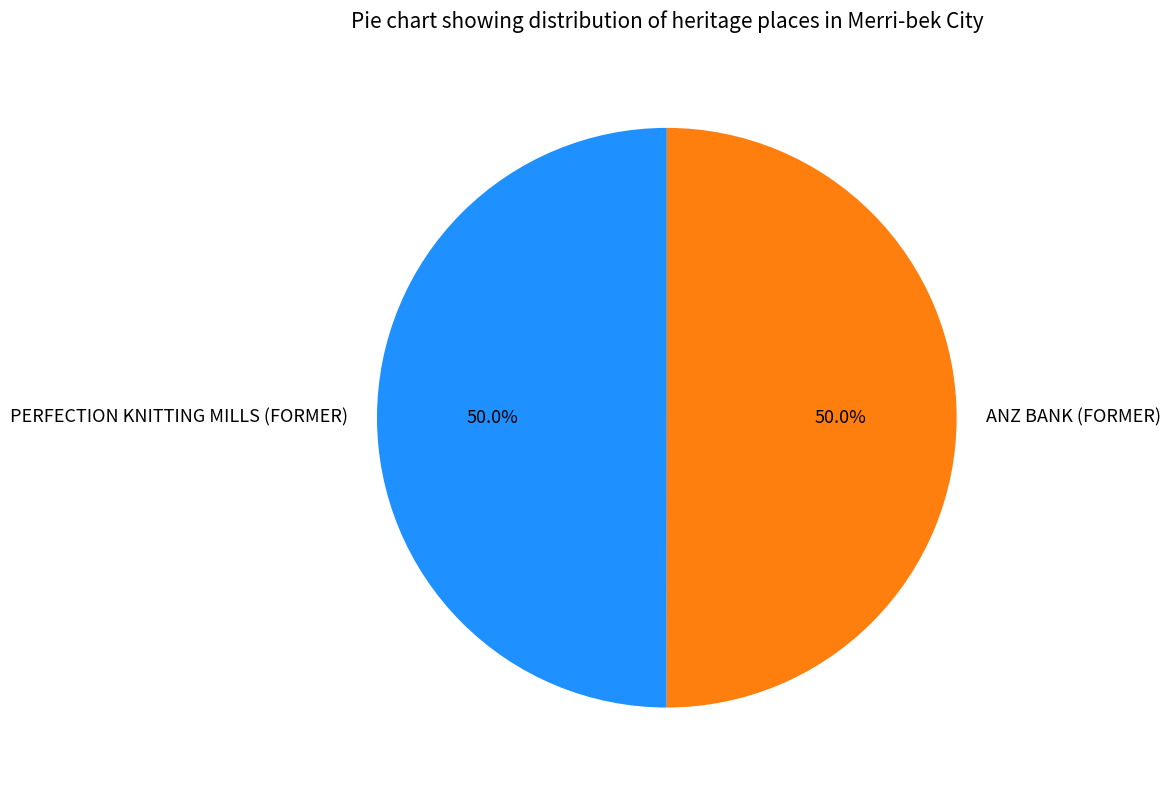

What percentage is the PERFECTION KNITTING MILLS (FORMER) slice, to the nearest percent?

50%